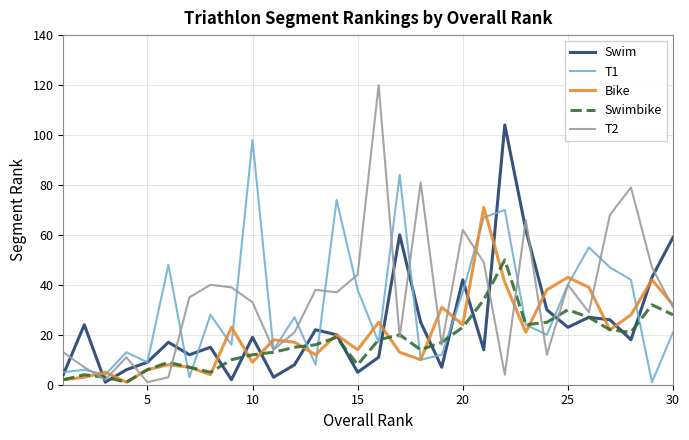

Which series ends up on top after the final intersection of T1 and Bike?

Bike